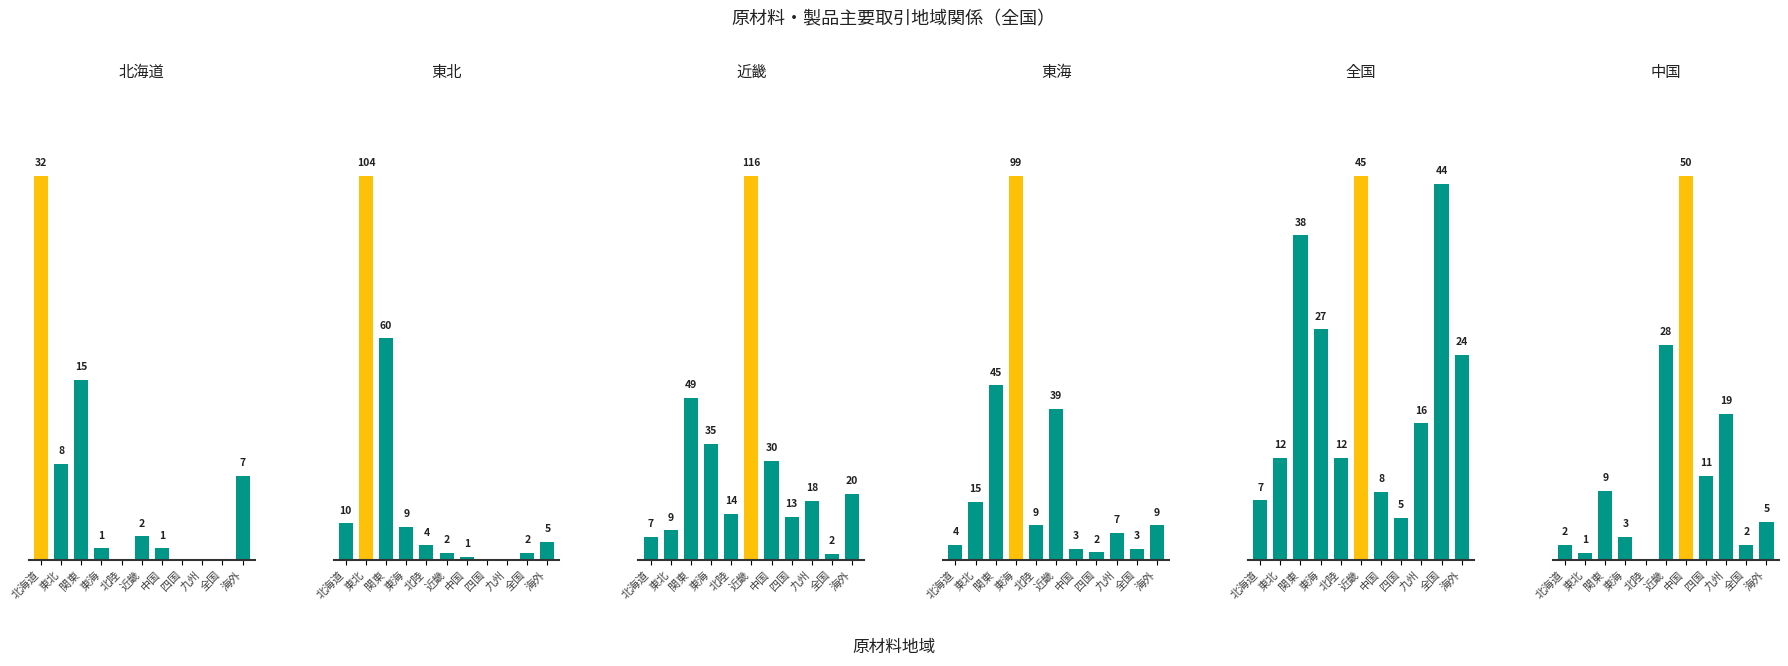

Reading right to left, list all the values displayed in this chart.

北海道: 7	0	0	0	1	2	0	1	15	8	32
東北: 5	2	0	0	1	2	4	9	60	104	10
近畿: 20	2	18	13	30	116	14	35	49	9	7
東海: 9	3	7	2	3	39	9	99	45	15	4
全国: 24	44	16	5	8	45	12	27	38	12	7
中国: 5	2	19	11	50	28	0	3	9	1	2